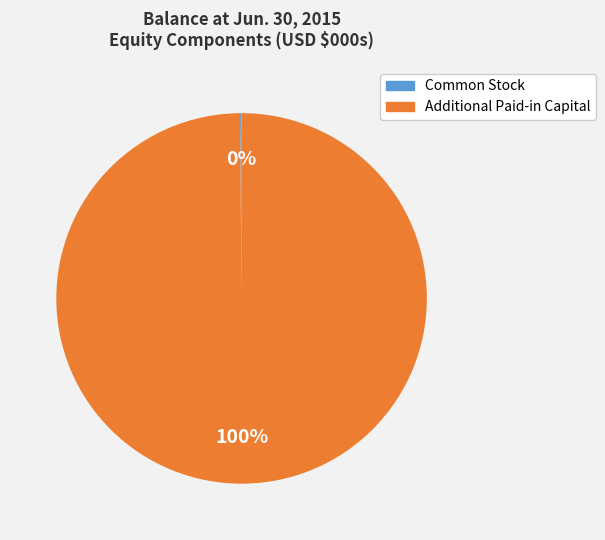

To the nearest percent, what is the average slice percentage?

50%